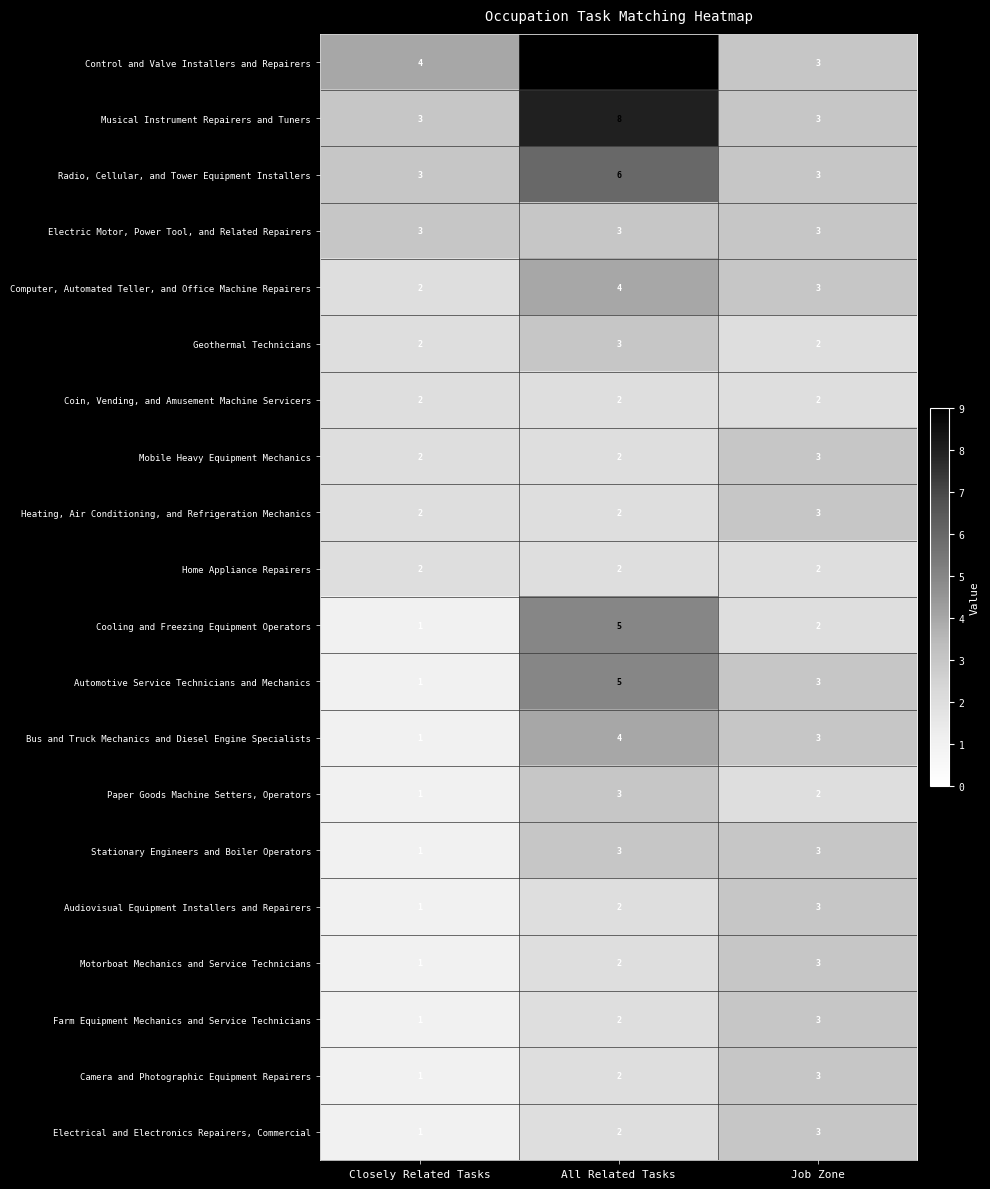

What is the smallest value displayed?

1